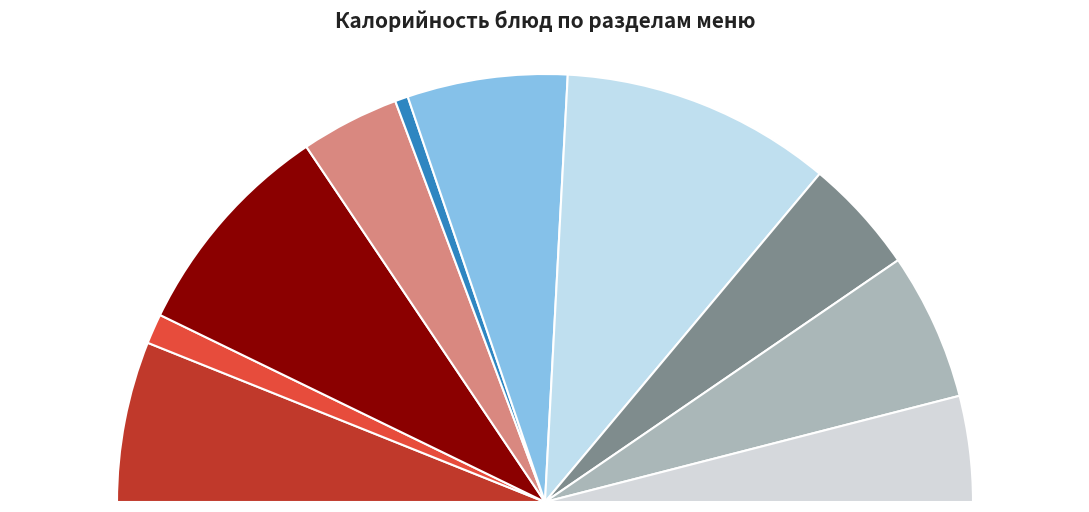

Count the number of slices in the pie.

10